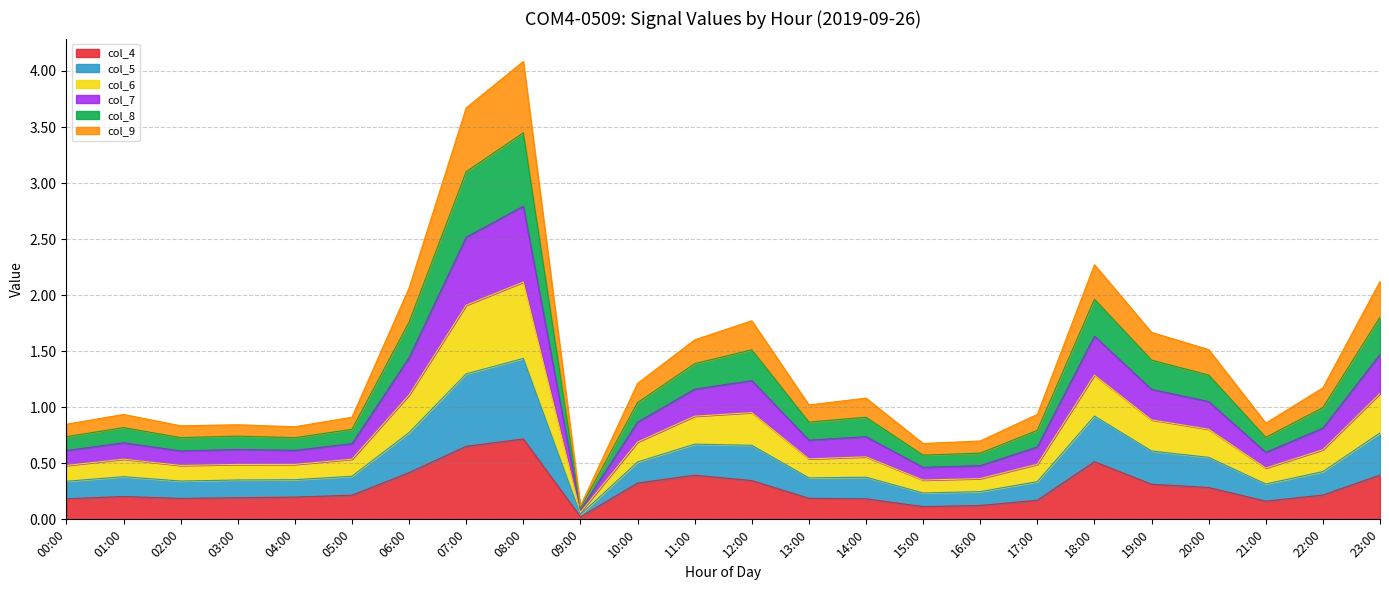

Rank the categories by col_9 value from highest to lowest.

08:00, 07:00, 18:00, 06:00, 23:00, 11:00, 12:00, 19:00, 20:00, 10:00, 22:00, 05:00, 01:00, 14:00, 13:00, 04:00, 03:00, 02:00, 00:00, 17:00, 21:00, 16:00, 15:00, 09:00